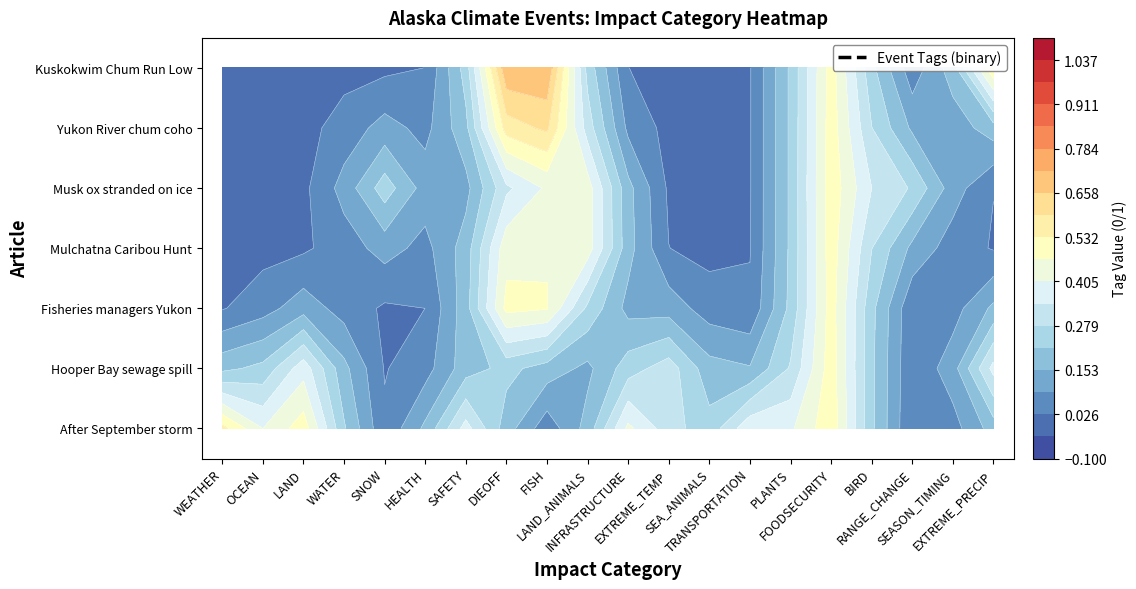

Which series has the widest spread of values?

After September storm